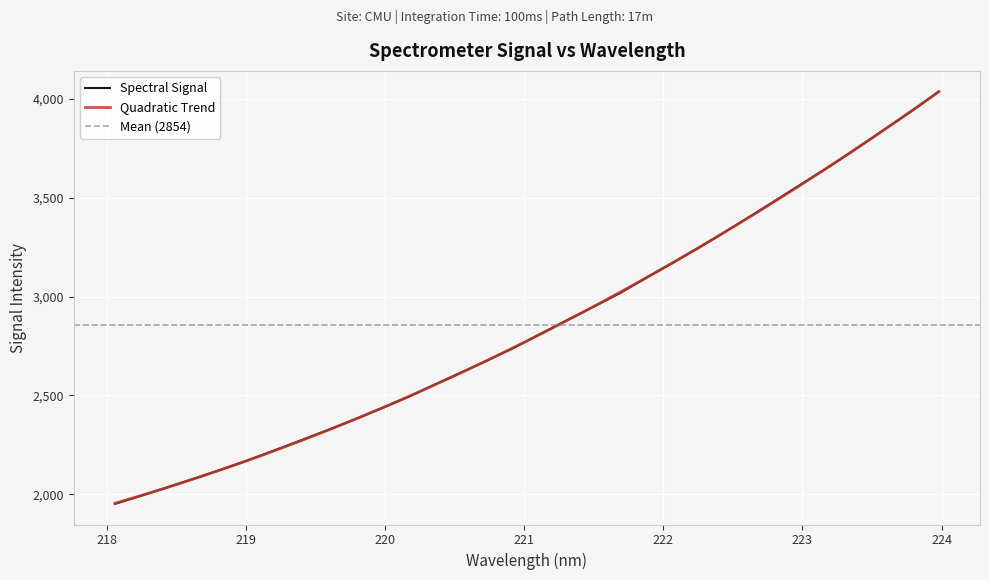

Is it true that the value at 222.0721 is 3172.1?

True